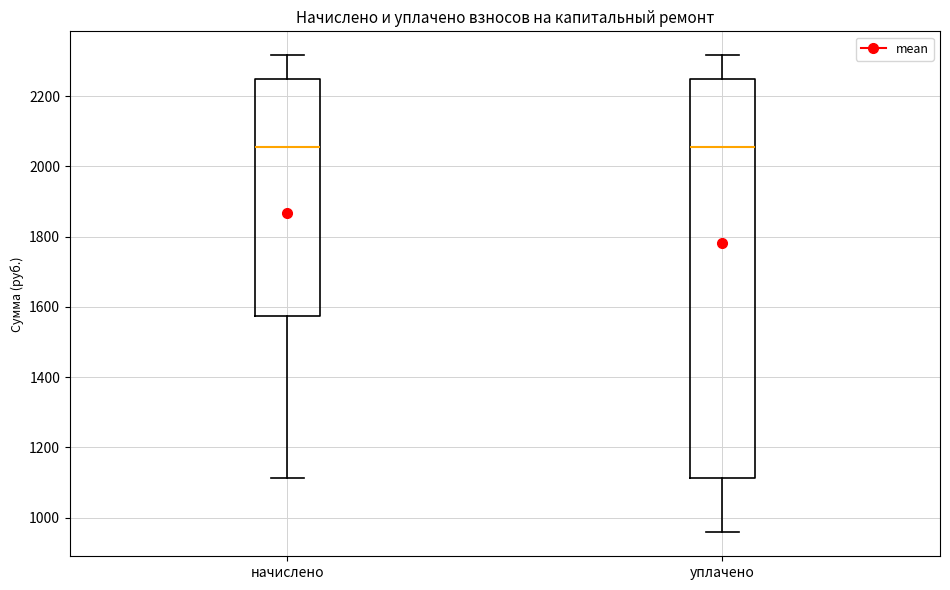

Comparing the boxes themselves (not the whiskers), which one is the tallest?

уплачено